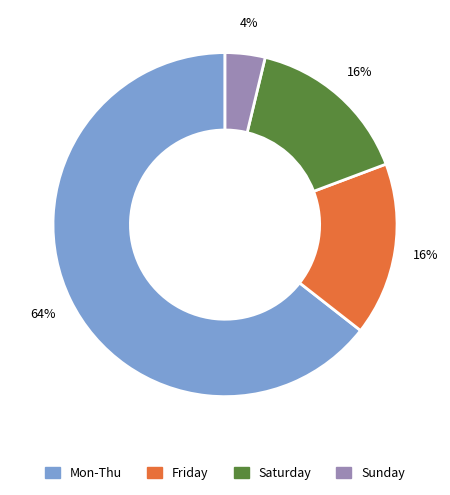

Does any single category account for the majority?

Yes